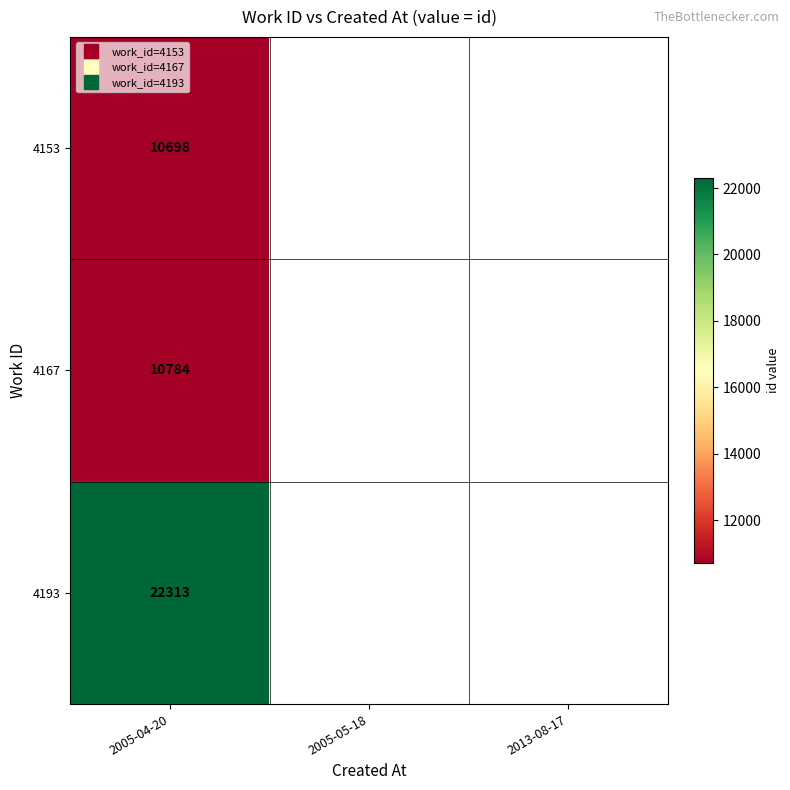

Where is 4153 nearest to the value 10698?

2005-04-20